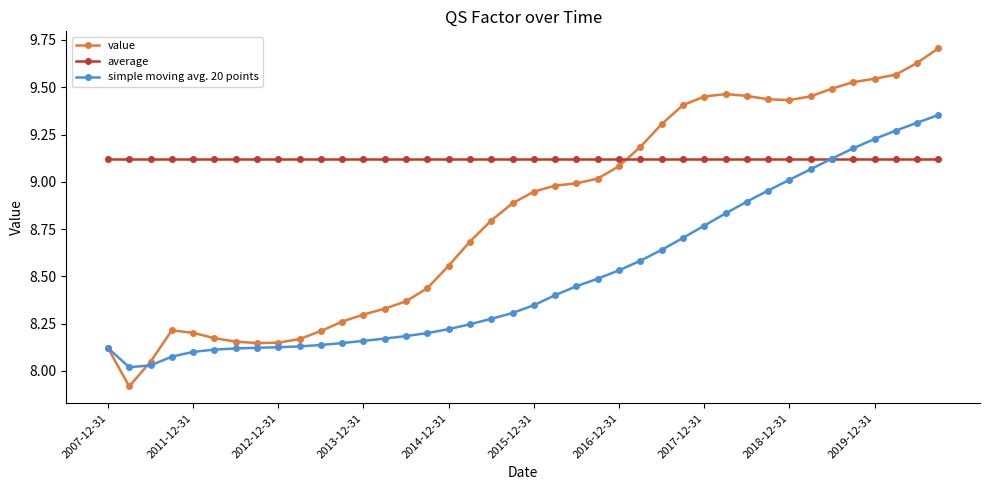

What is the maximum value for value?

9.7